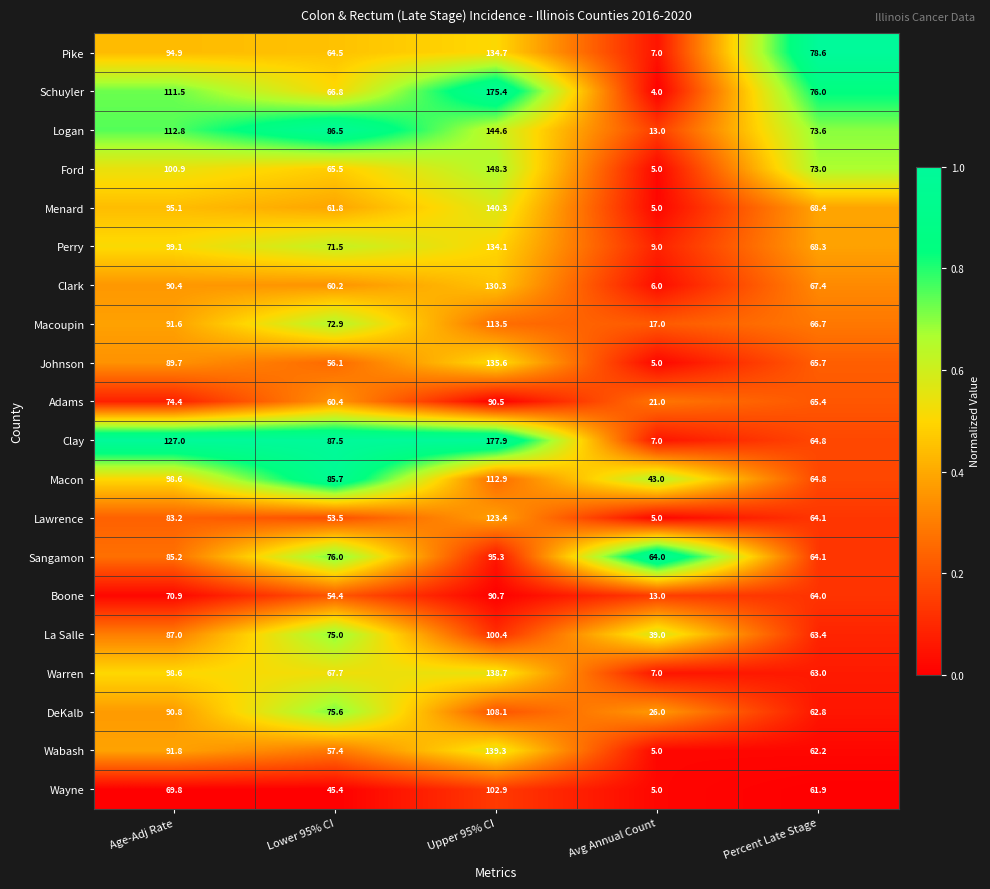

Which category has the lowest value in the Warren series?

Avg Annual Count